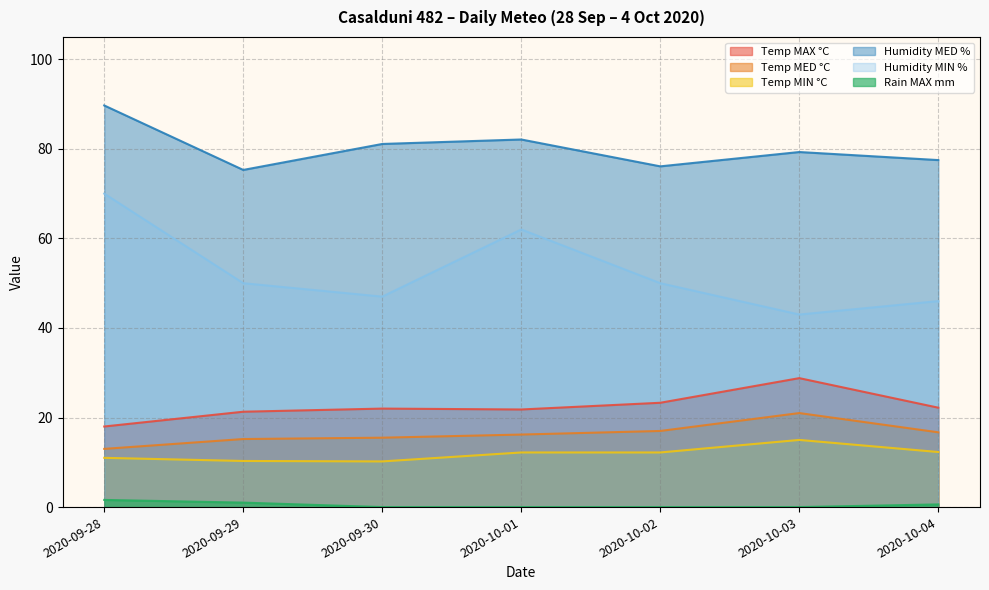

How many values in the Temp MED °C series are below 16?

3